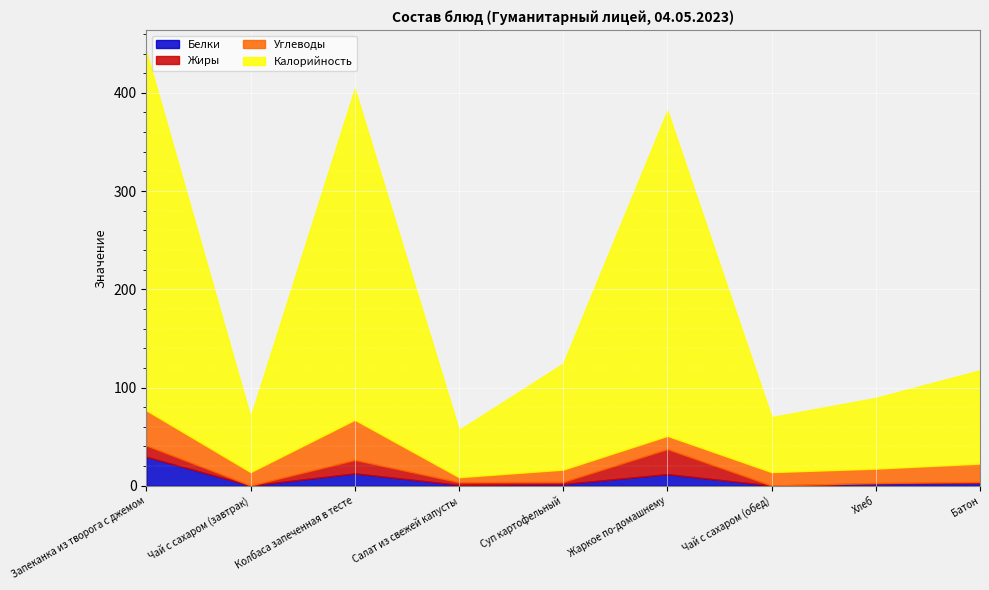

What are all the series names shown in the legend?

Белки, Жиры, Углеводы, Калорийность